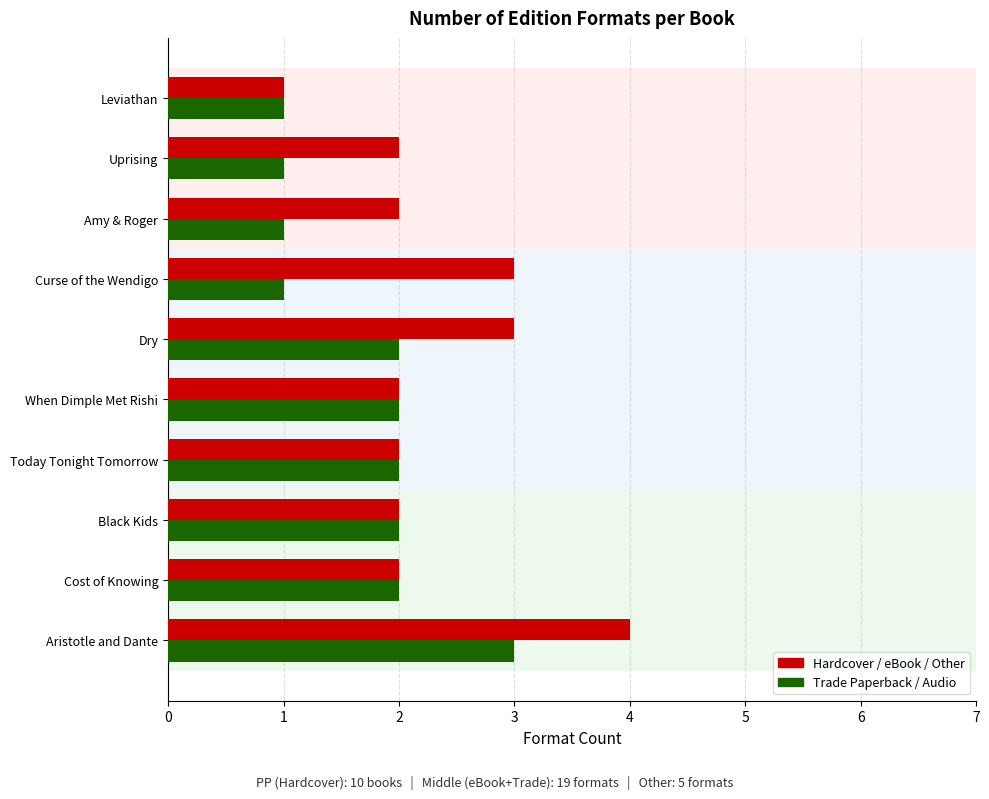

Rank the series by their average value, from highest to lowest.

Hardcover / eBook / Other, Trade Paperback / Audio